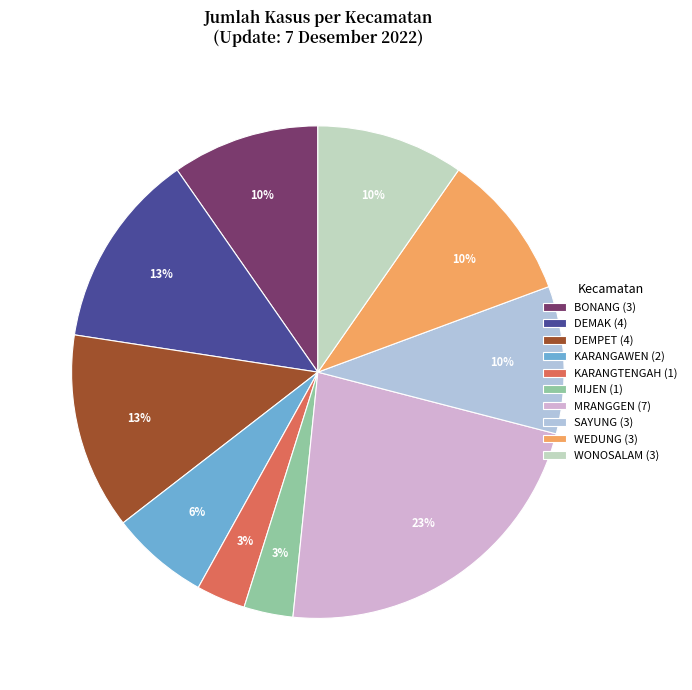

Which category has the biggest portion of the pie?

MRANGGEN